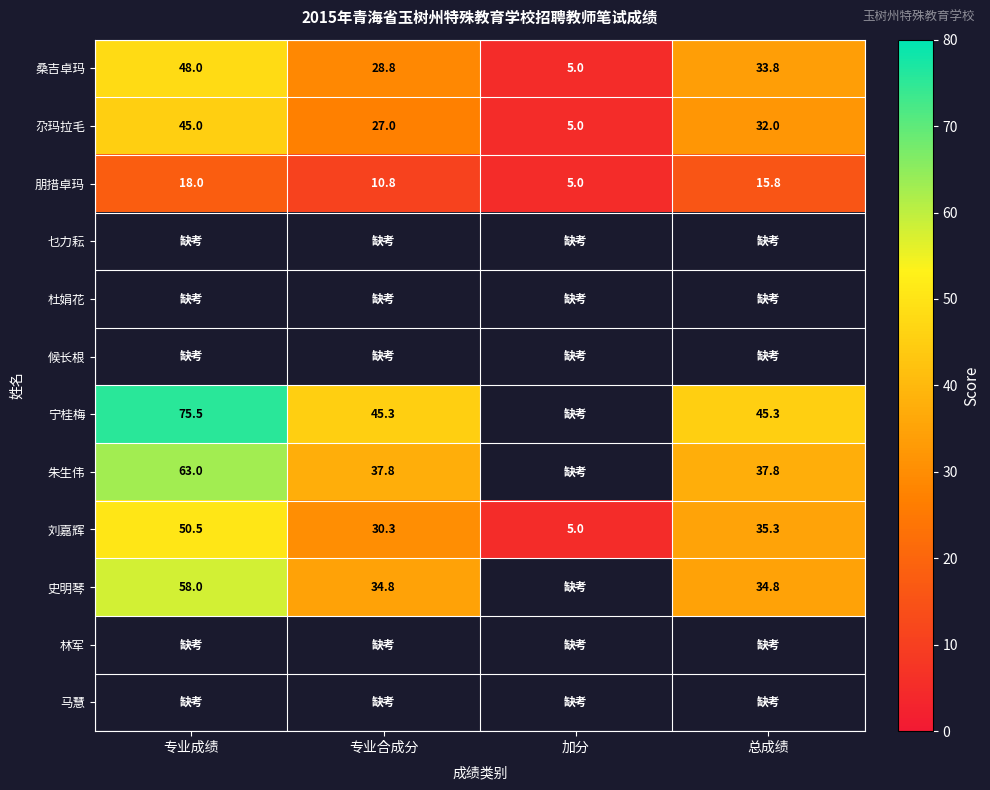

Where is 尕玛拉毛 nearest to the value 25?

专业合成分